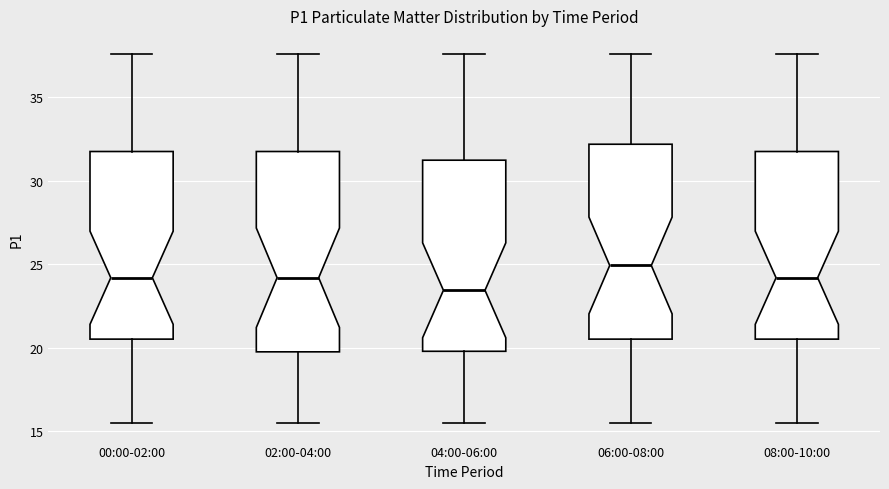

Where is the lower edge of the box for 06:00-08:00 on the y-axis? The values are not printed on the chart, so give them approximately, as read against the axis.

20.5